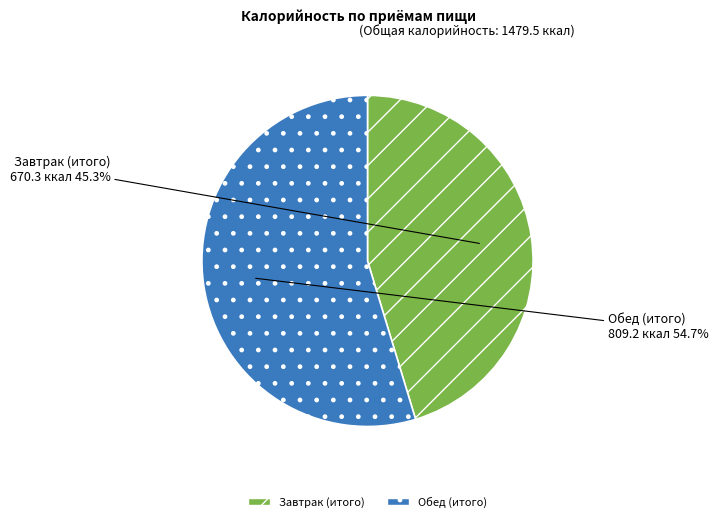

To the nearest percent, what percentage of the pie is Завтрак (итого)?

45%